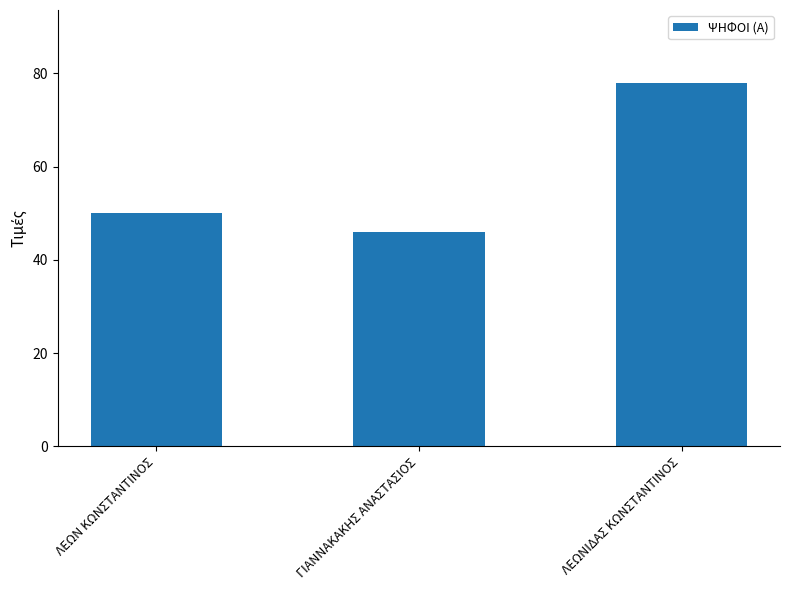

Are the bars grouped side by side (vs. stacked)?

No